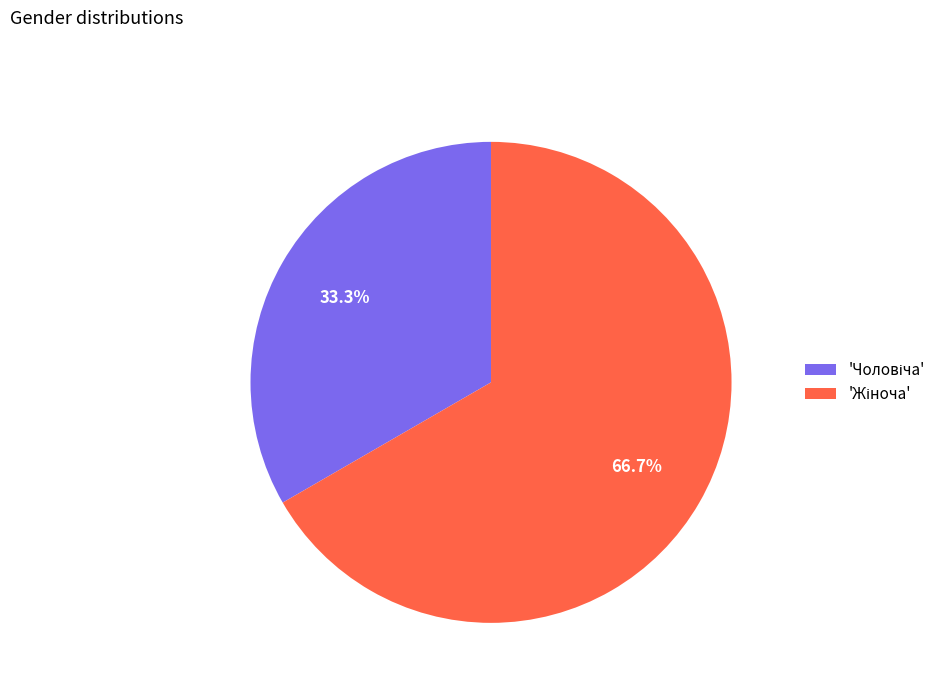

Is there a majority slice in this chart?

Yes